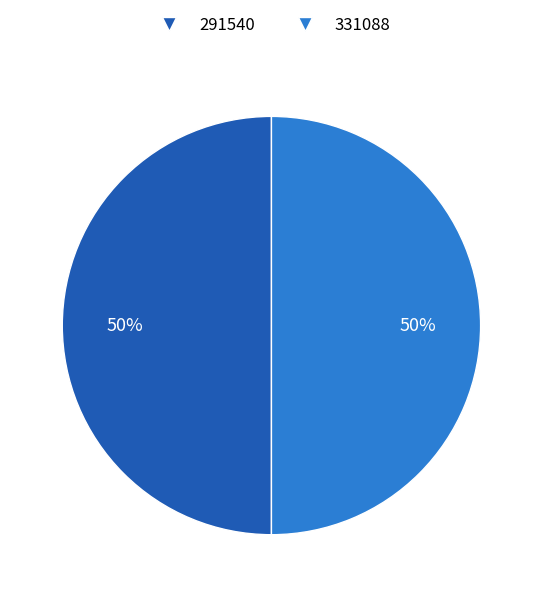

The 331088 slice represents 50% of the pie. True or false?

True